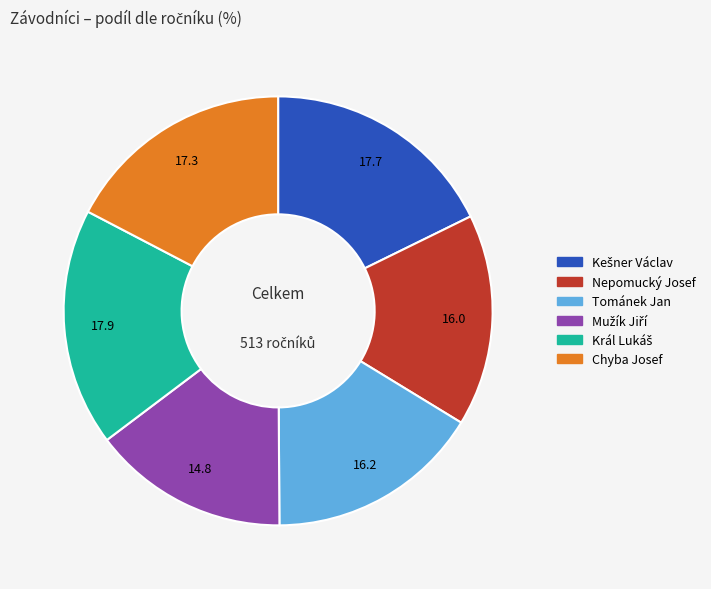

What is the ratio of the value at Nepomucký Josef to the value at Tománek Jan?

1.0